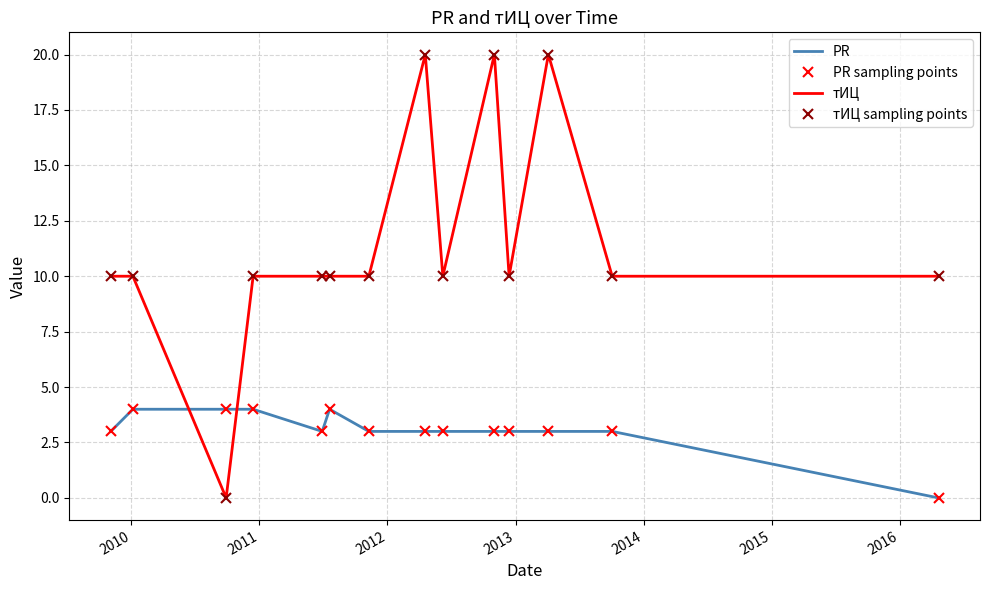

At which category does тИЦ reach its first local valley?

2011